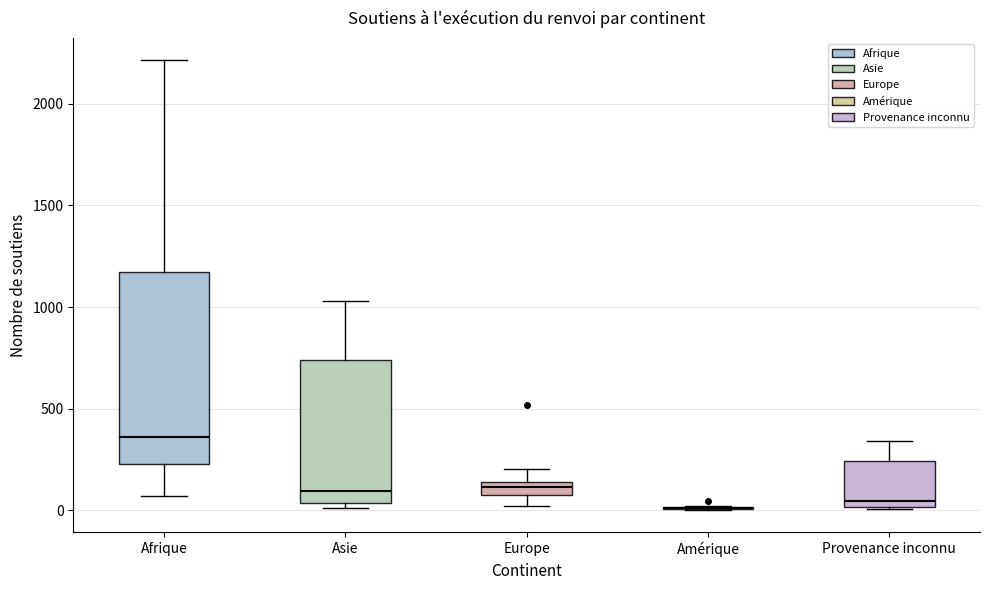

Where does the upper whisker of the box for Afrique end on the y-axis? The values are not printed on the chart, so give them approximately, as read against the axis.

2200